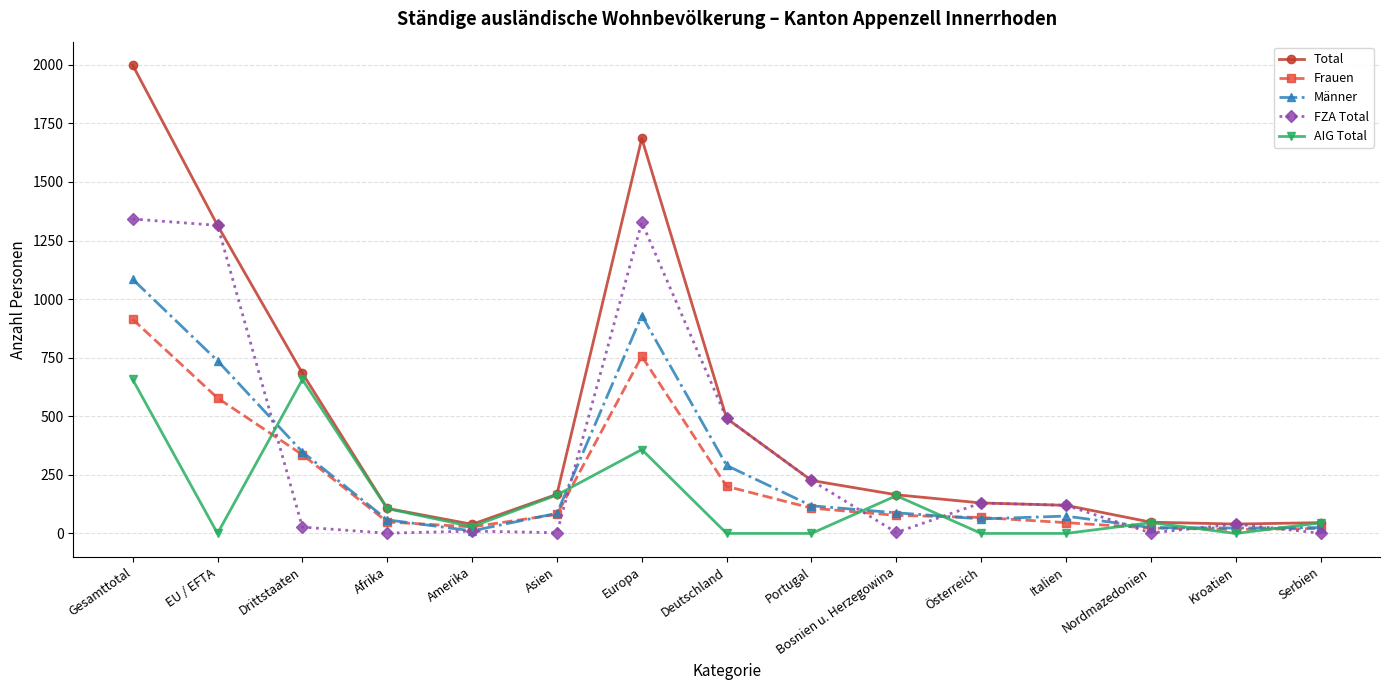

How many interior local peaks does the AIG Total series have?

4